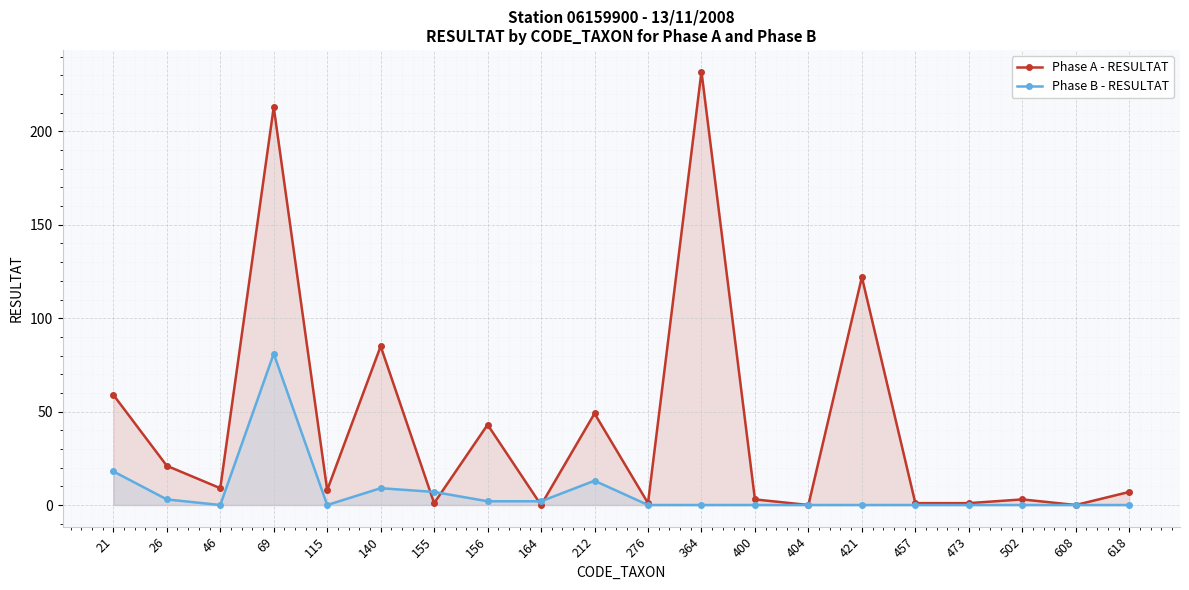

Where does the Phase A - RESULTAT series first go above 8?

21